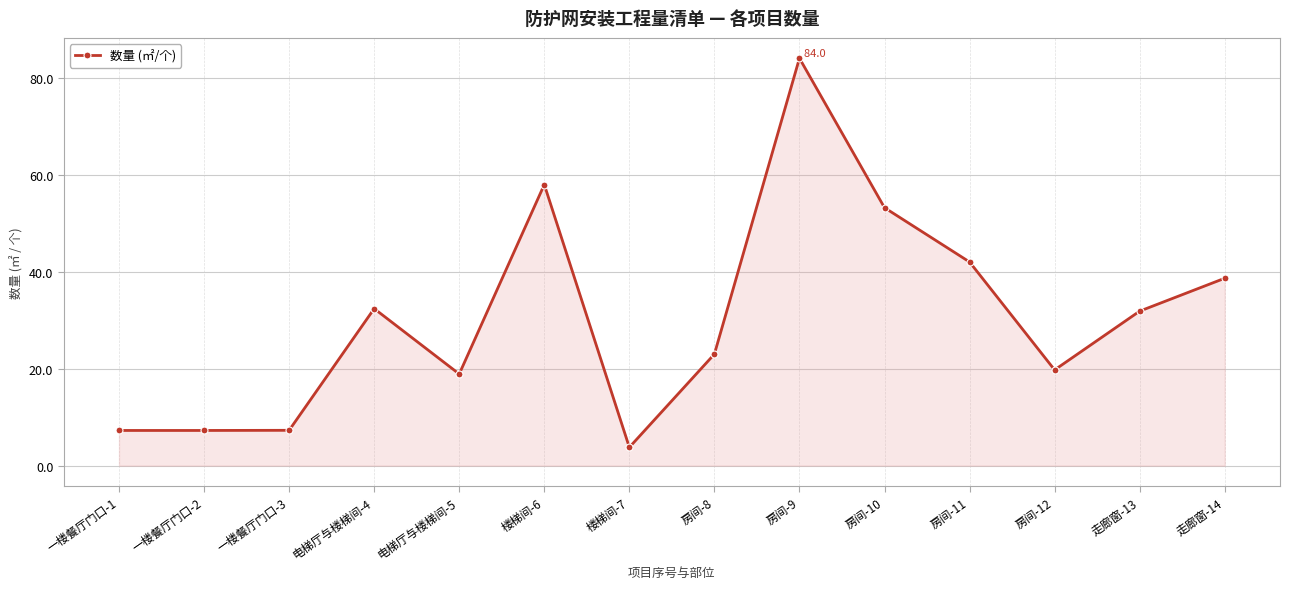

True or false: there are more than 0 points higher than both neighbors.

True